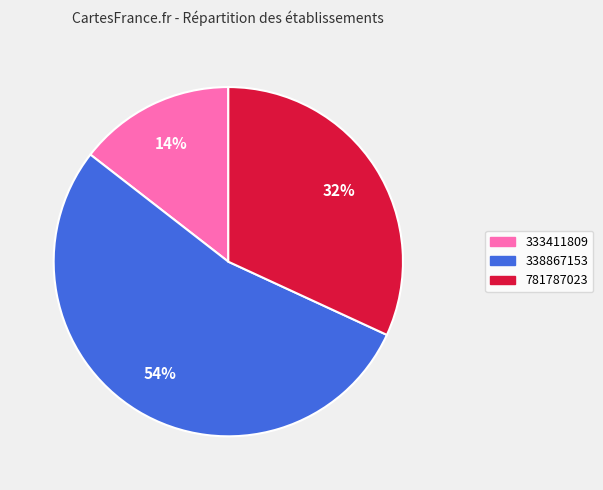

Is the sum of 333411809 and 781787023 greater than half?

No